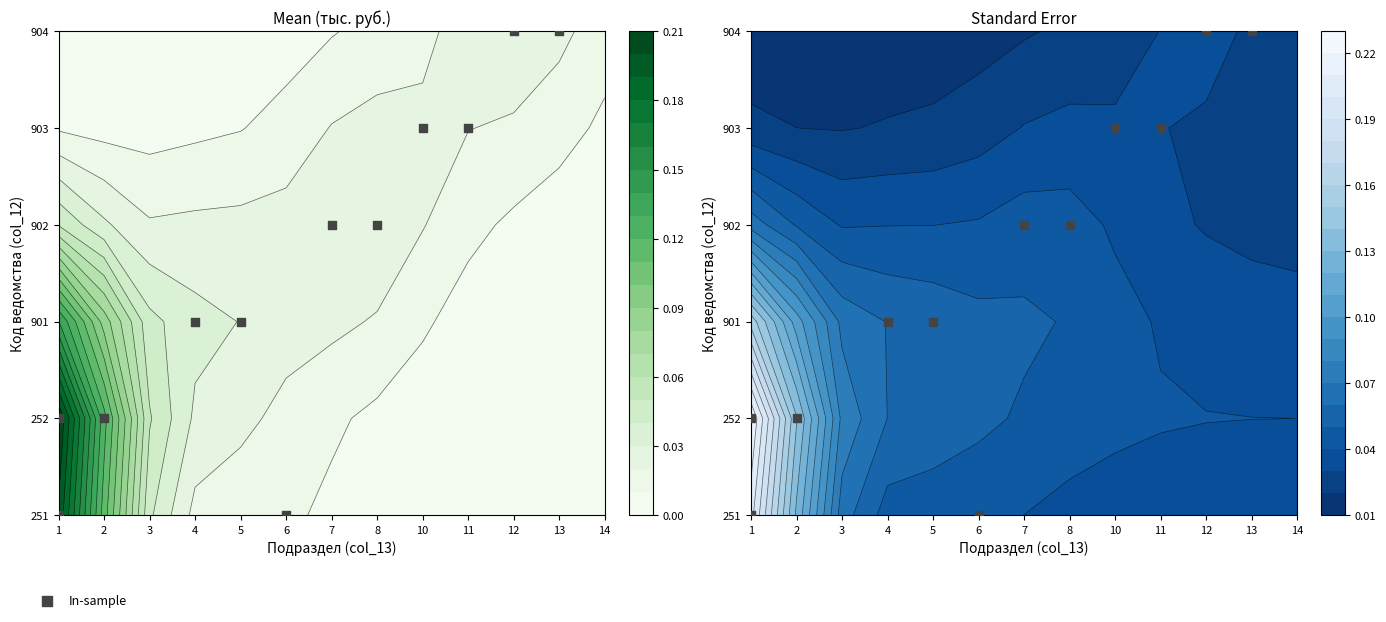

How many categories are shown in the chart?

12